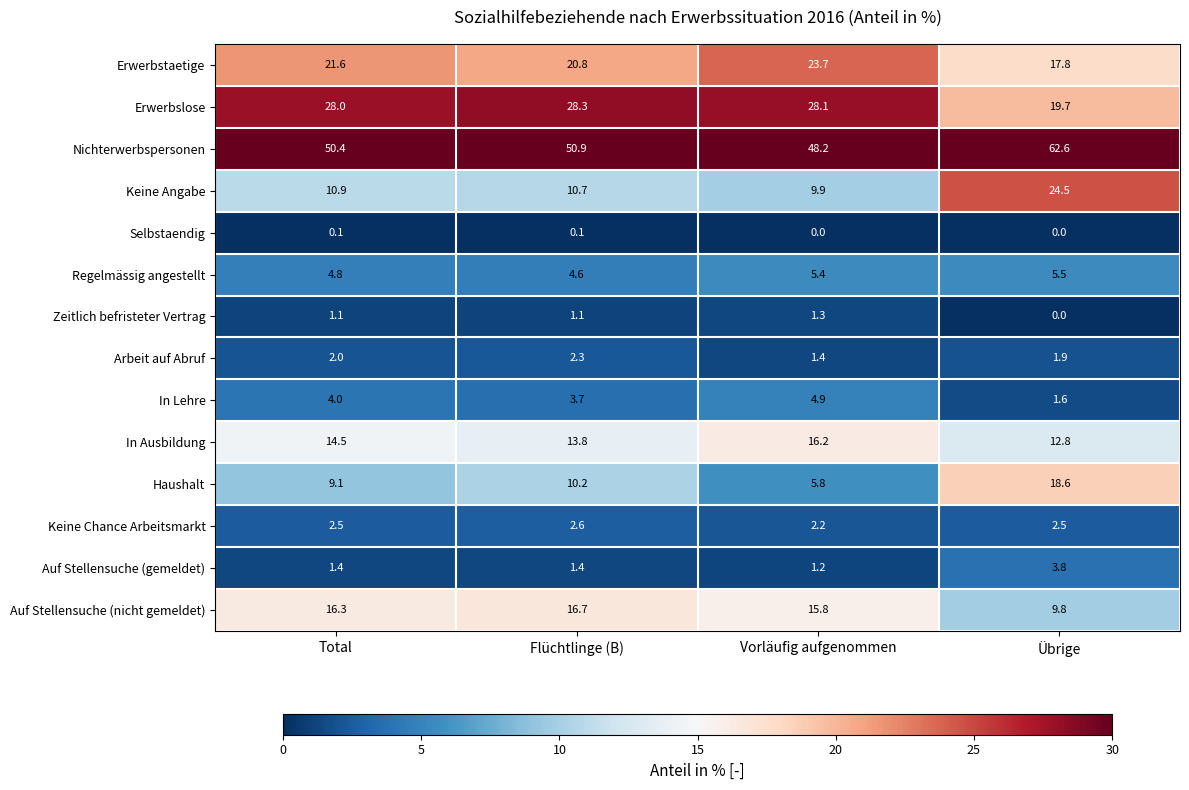

Rank the series by their maximum value, from lowest to highest.

Selbstaendig, Zeitlich befristeter Vertrag, Arbeit auf Abruf, Keine Chance Arbeitsmarkt, Auf Stellensuche (gemeldet), In Lehre, Regelmässig angestellt, In Ausbildung, Auf Stellensuche (nicht gemeldet), Haushalt, Erwerbstaetige, Keine Angabe, Erwerbslose, Nichterwerbspersonen